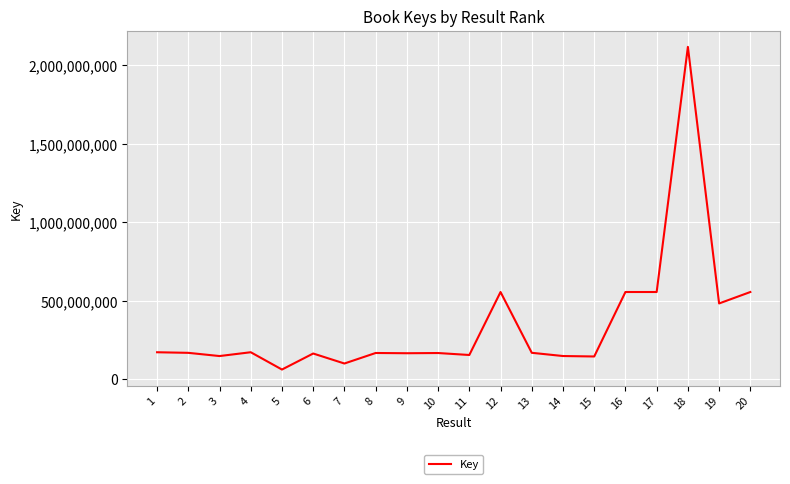

Count the number of categories in the chart.

20